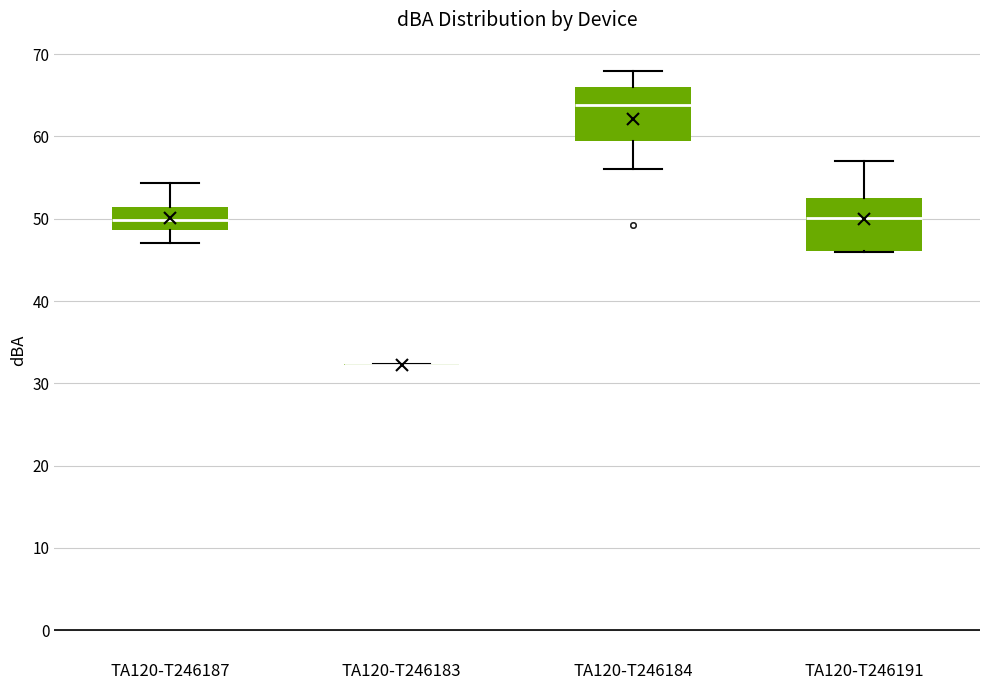

Reading left to right, read every box against the y-axis: the position of its median line, the range the box covers, and the ends of its whiskers. The values are not printed on the chart, so give them approximately, as read against the axis.

TA120-T246187: median 50, box 49 to 51, whiskers 47 to 54
TA120-T246183: box collapsed to a line at 32, whiskers 32 to 32
TA120-T246184: median 64, box 60 to 66, whiskers 56 to 68
TA120-T246191: median 50, box 46 to 53, whiskers 46 to 57